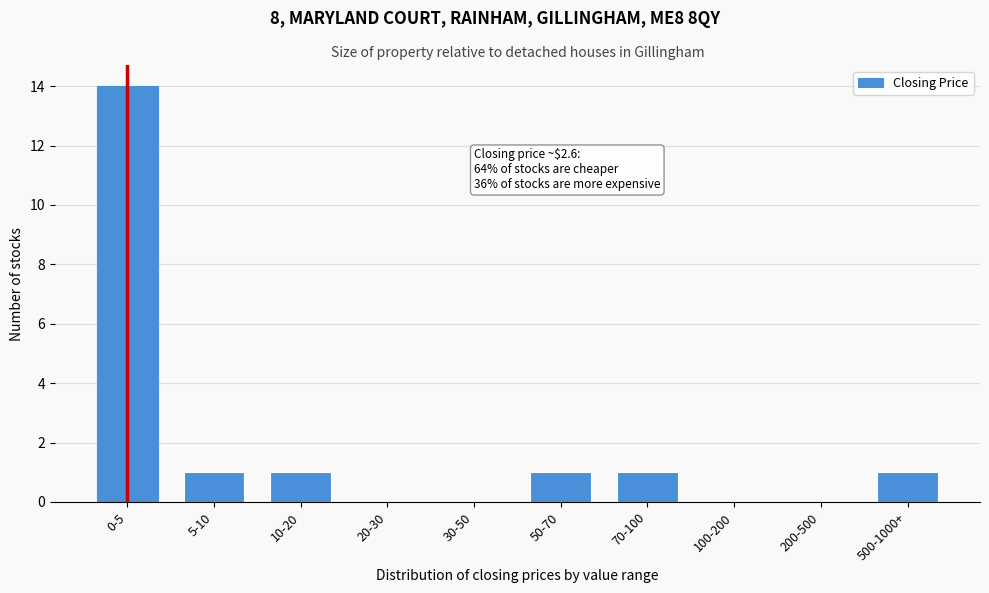

Reading right to left, list all the values displayed in this chart.

500-1000+=1	200-500=0	100-200=0	70-100=1	50-70=1	30-50=0	20-30=0	10-20=1	5-10=1	0-5=14